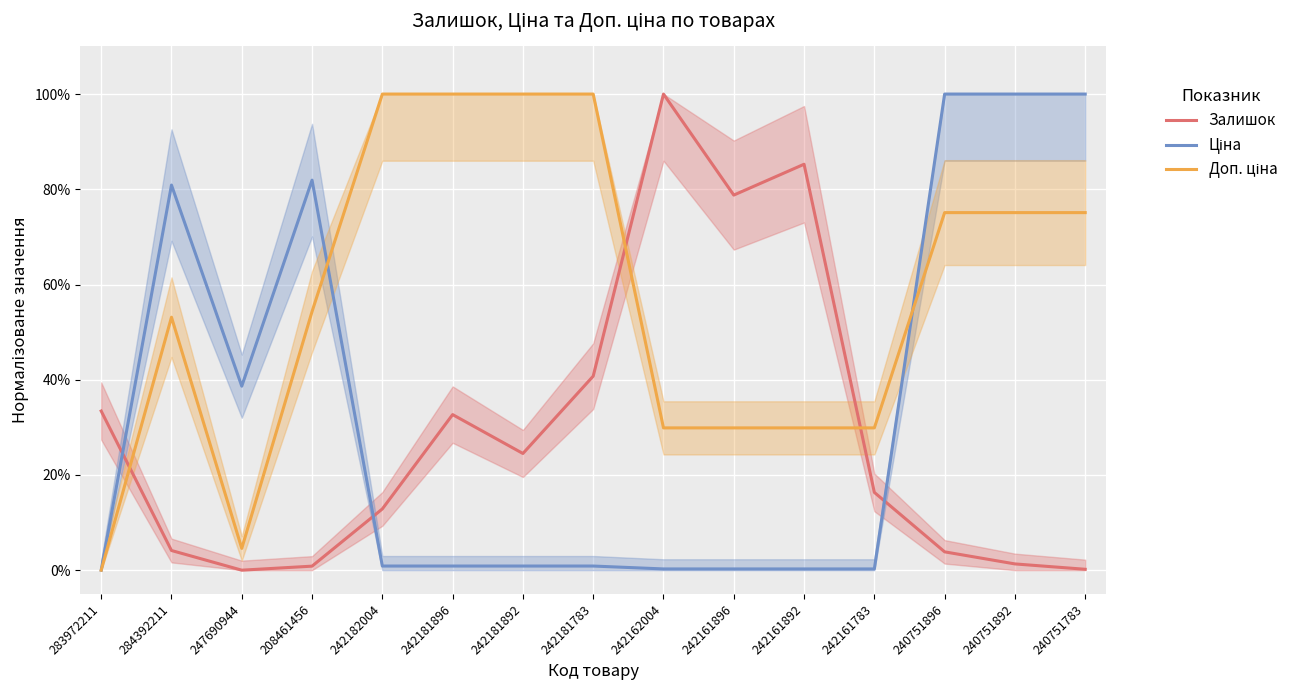

True or false: Залишок has more than 2 points higher than both neighbors.

True